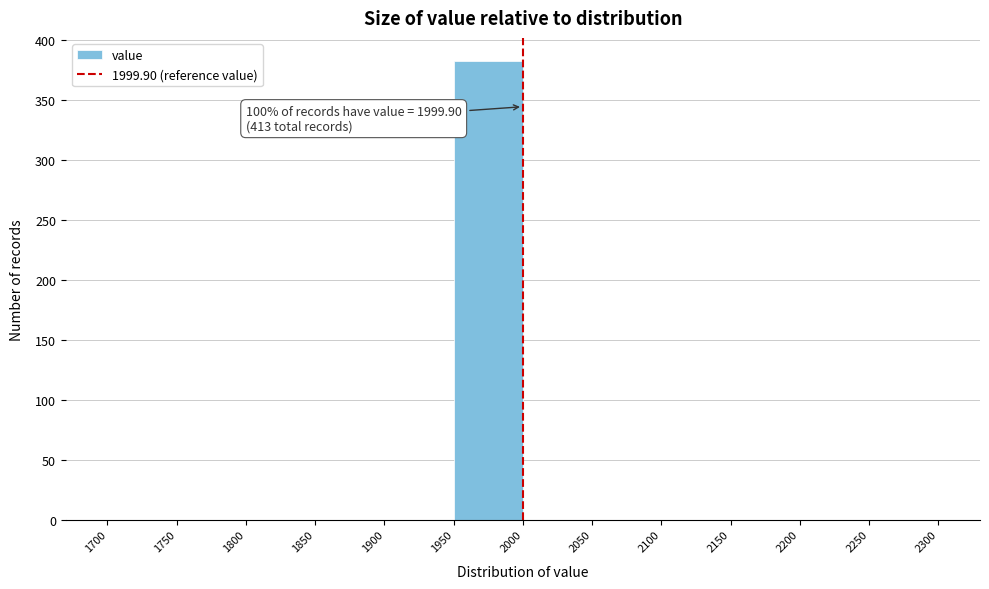

Which range on the x-axis has the tallest bar?

1950 to 2000